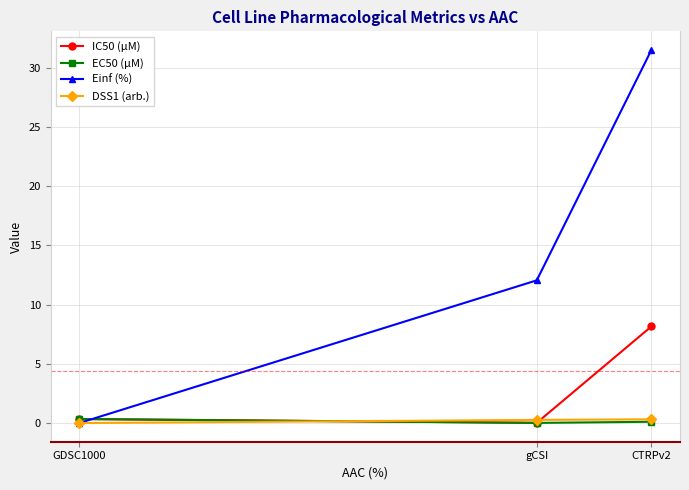

Is it true that IC50 (µM) equals 8.2 at CTRPv2?

True